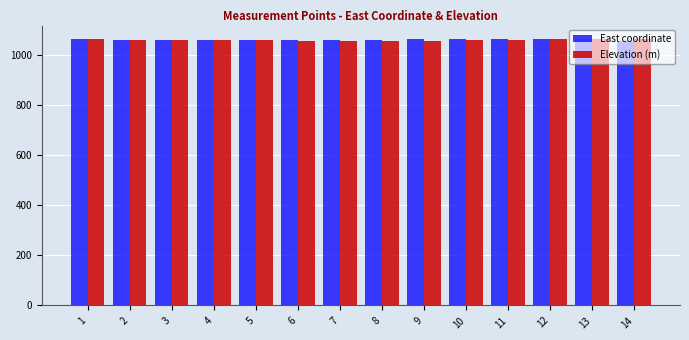

How many values in the Elevation (m) series exceed 1057?

7